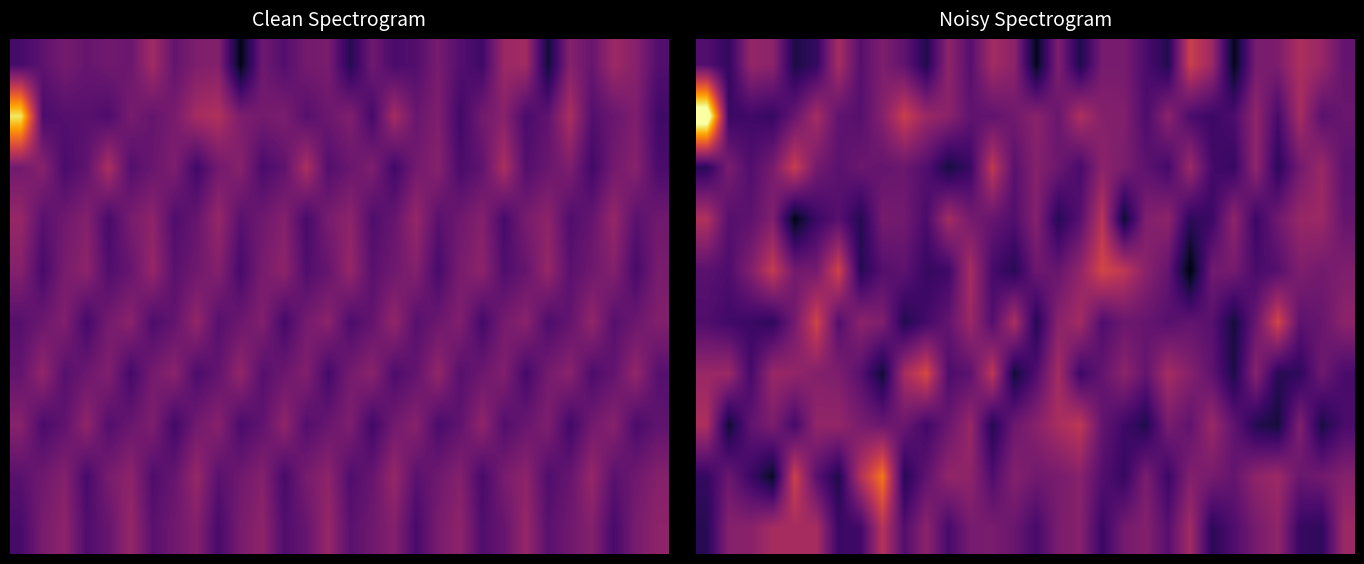

What is the total value across all series at 14?

-1307.2